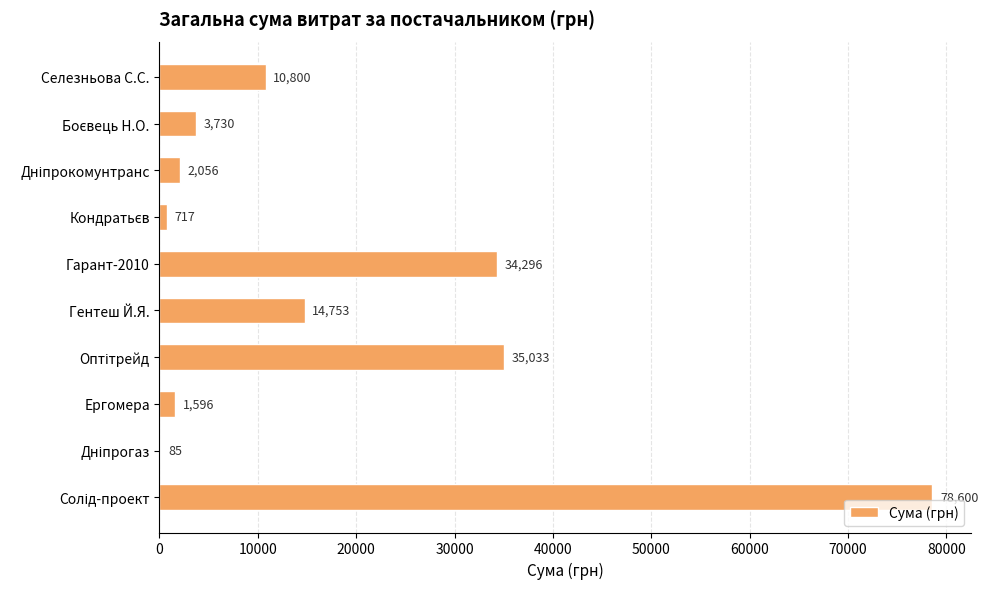

Is it true that the value at Гентеш Й.Я. is 19490.8?

False